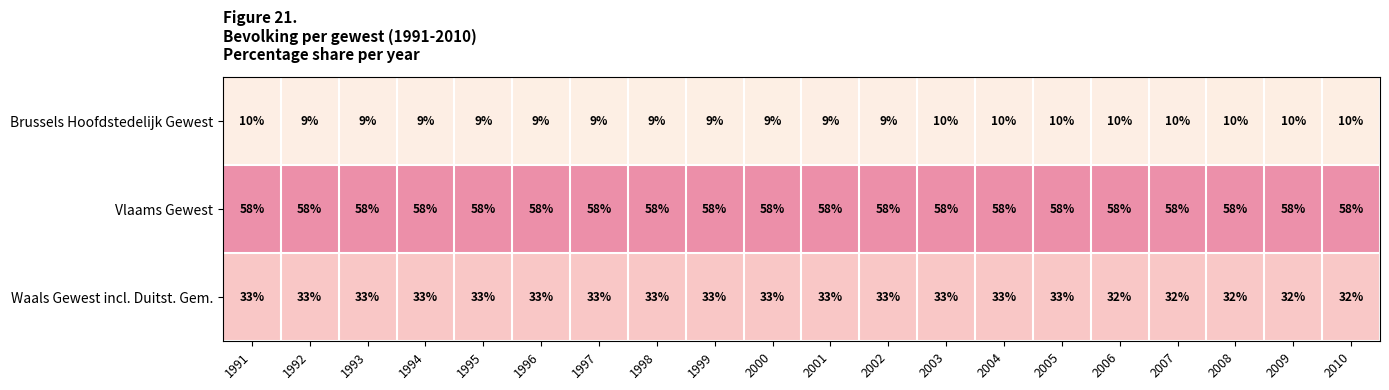

What is the maximum value shown in the chart?

58